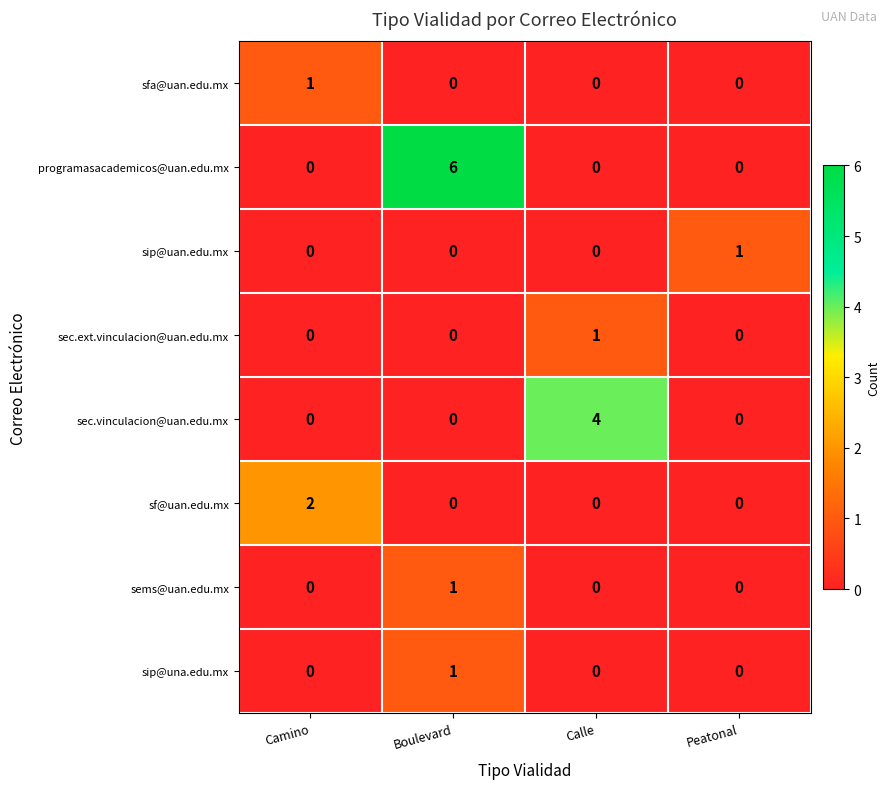

What is the spread (max minus min) of values at Boulevard?

6